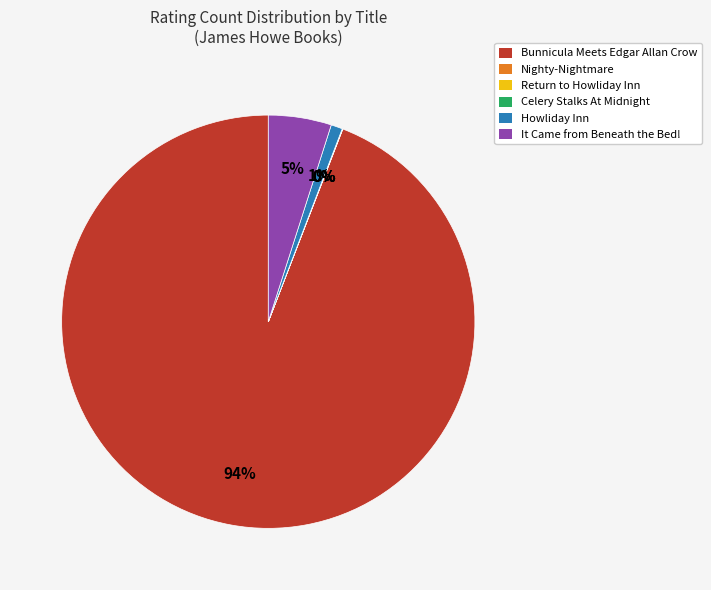

To the nearest percent, what percentage of the pie is Howliday Inn?

1%